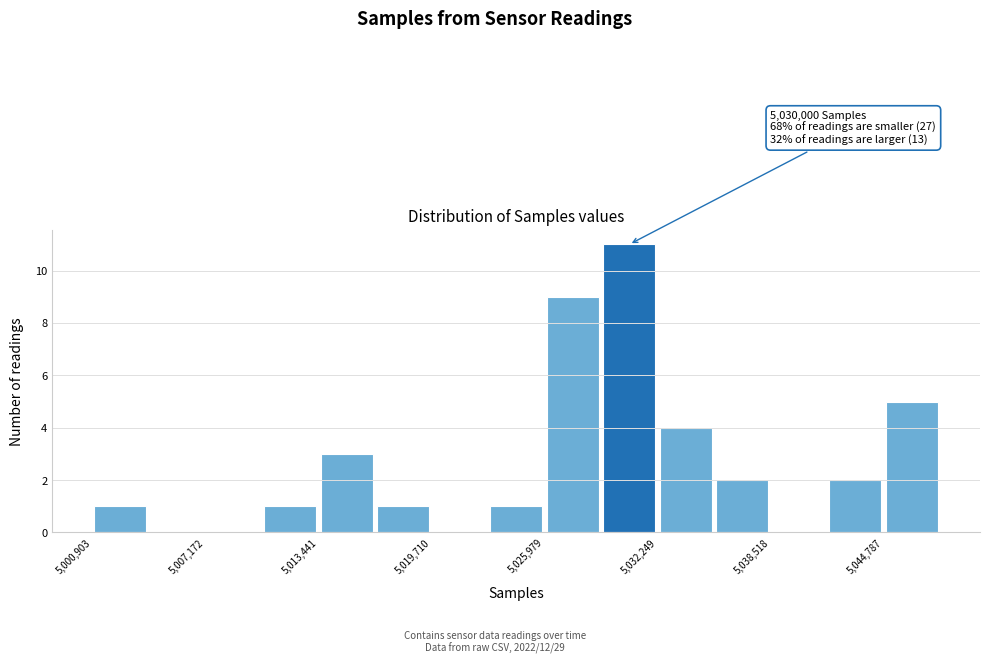

Around what value on the x-axis is the tallest bar? Give the approximate position of its centre, as read against the axis.

5031000